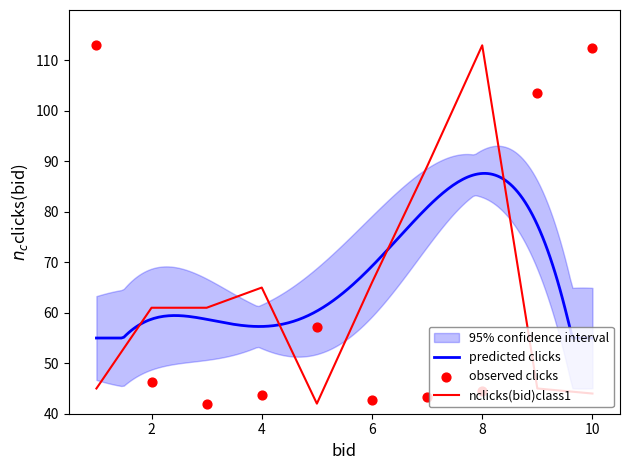

True or false: nclicks(bid)class1 has a value of 158 at 8.

False